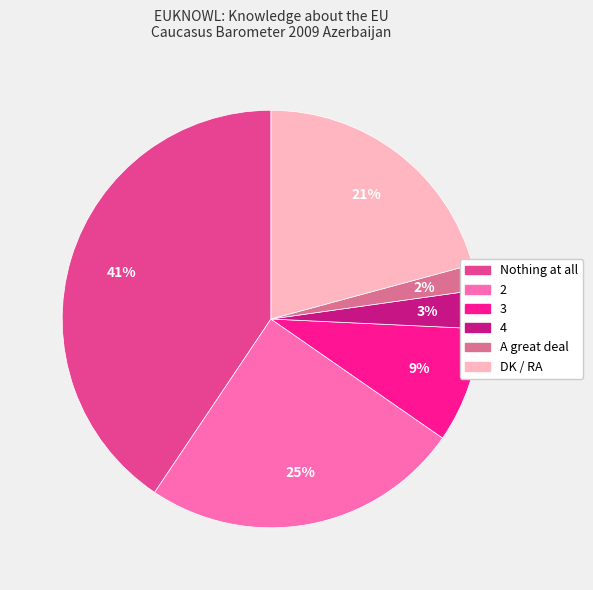

To the nearest percent, what is the difference between the DK / RA and 3 slice percentages?

12%